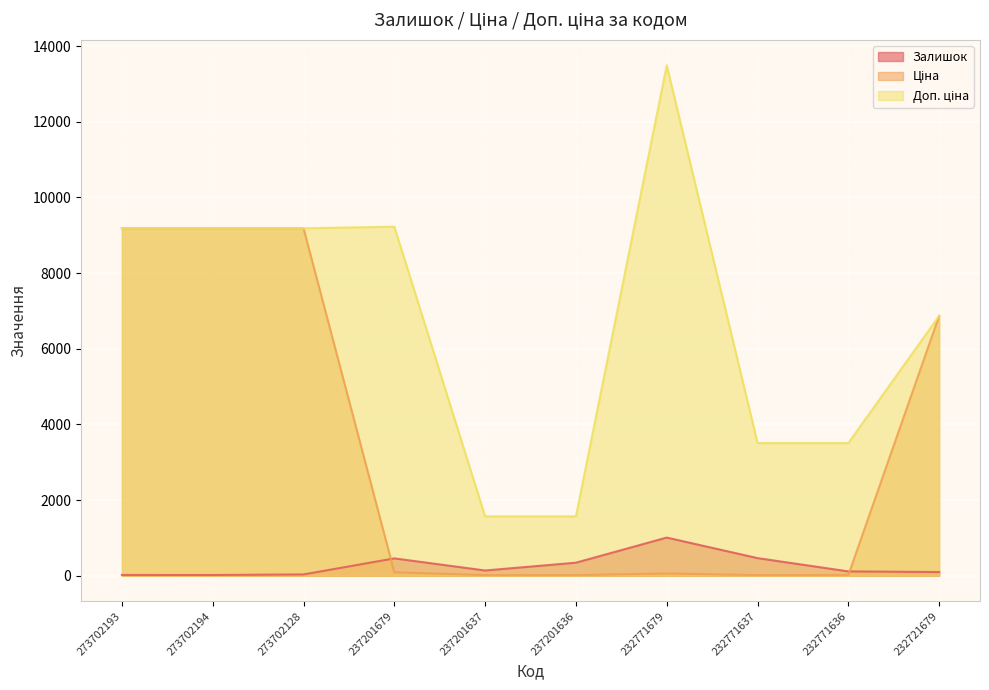

Reading left to right, list all the values displayed in this chart.

Залишок: 273702193=20.0	273702194=19.0	273702128=34.0	237201679=458.0	237201637=138.0	237201636=344.0	232771679=1008.0	232771637=465.0	232771636=114.0	232721679=97.0
Ціна: 273702193=9185.9	273702194=9185.9	273702128=9185.9	237201679=92.3	237201637=15.7	237201636=15.7	232771679=60.0	232771637=15.6	232771636=15.6	232721679=6869.4
Доп. ціна: 273702193=9185.9	273702194=9185.9	273702128=9185.9	237201679=9227.0	237201637=1569.0	237201636=1569.0	232771679=13493.2	232771637=3508.0	232771636=3508.0	232721679=6869.4